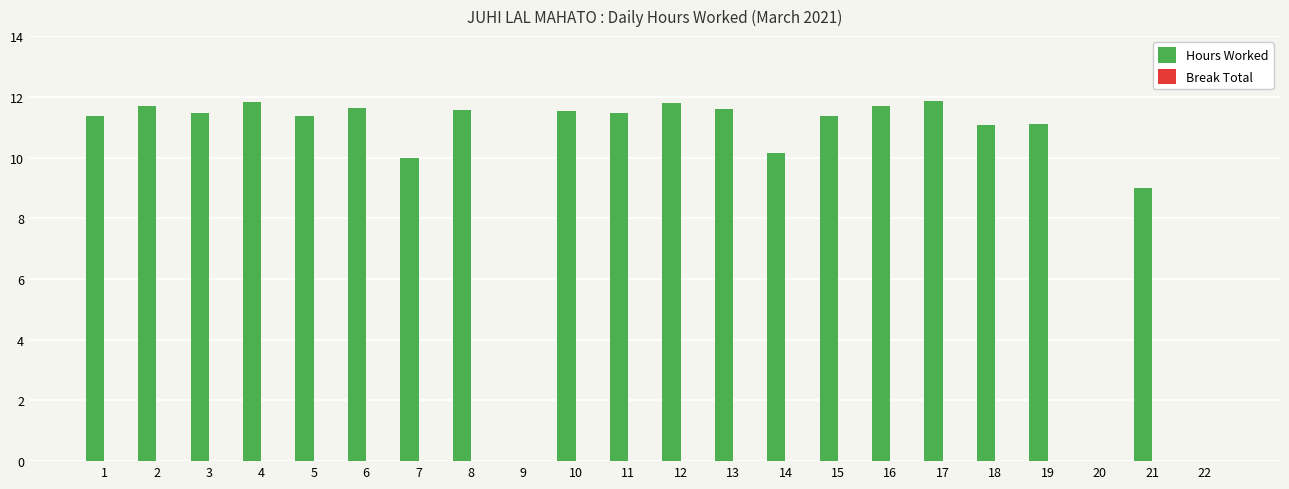

Between 13 and 14, which is larger?

13